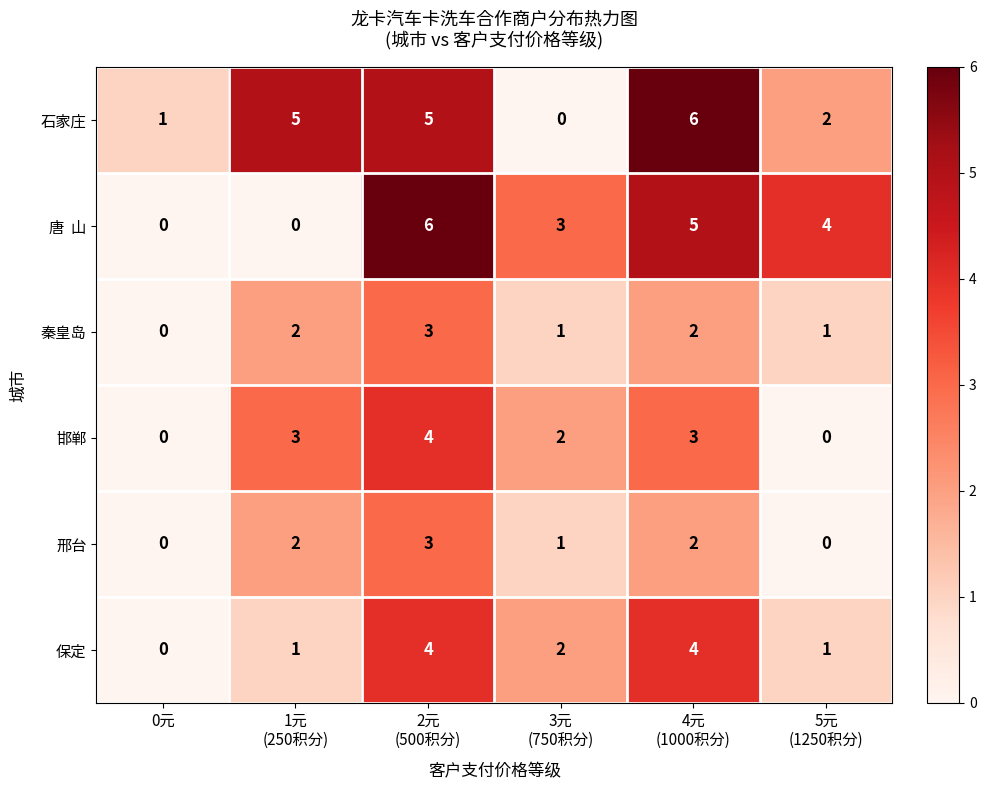

What is the difference between the maximum and second lowest values in the 保定 series?

3